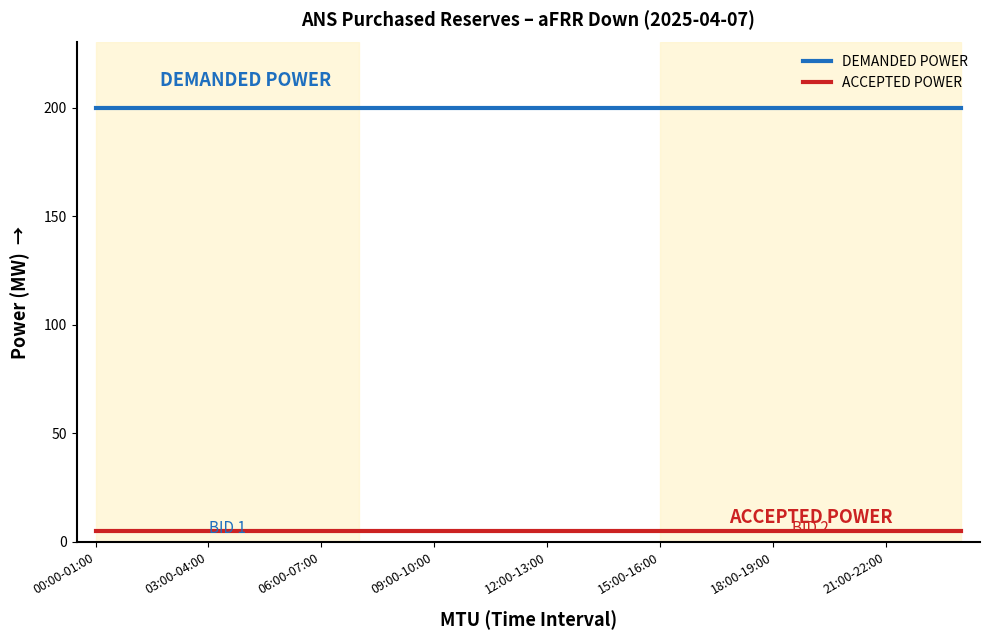

Which series has the largest total across all categories?

DEMANDED POWER